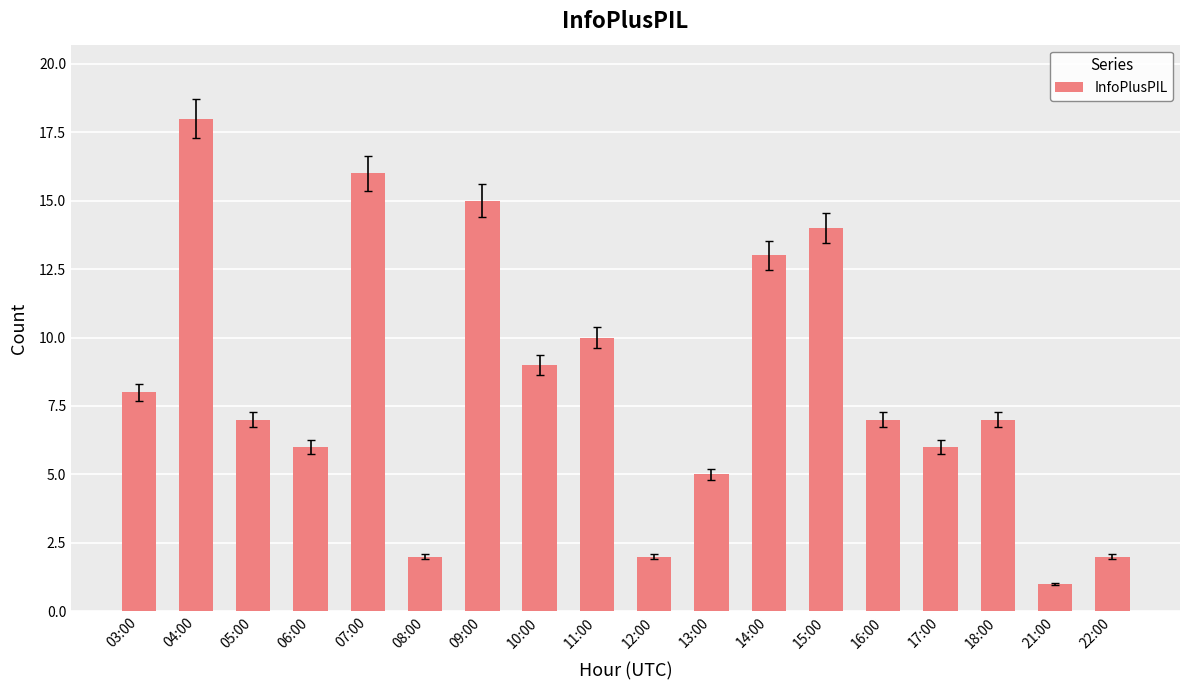

What is the smallest value displayed?

1